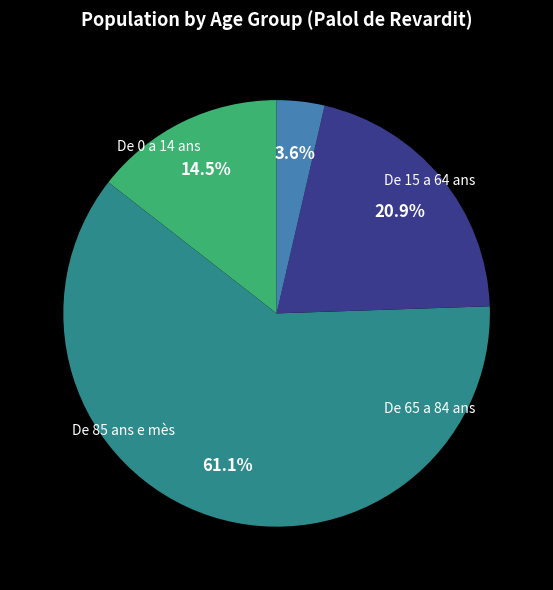

The De 0 a 14 ans slice represents 14% of the pie. True or false?

True